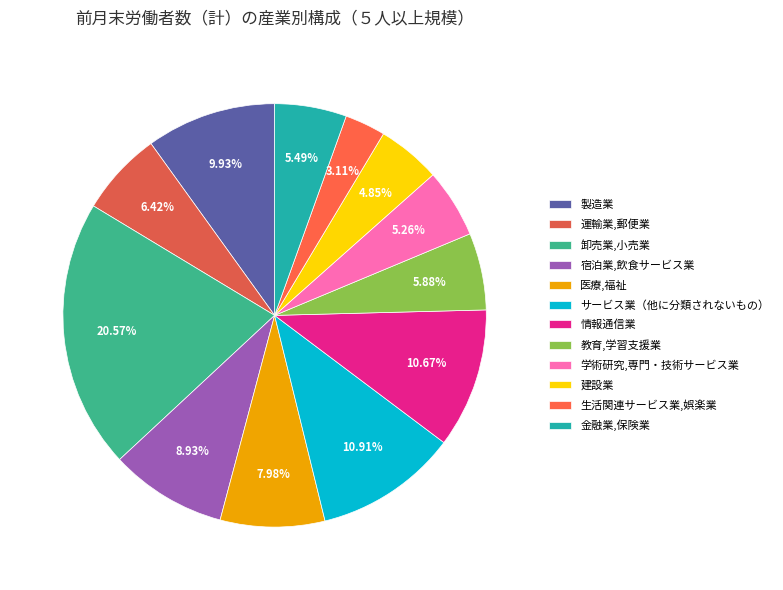

Count the number of slices in the pie.

12